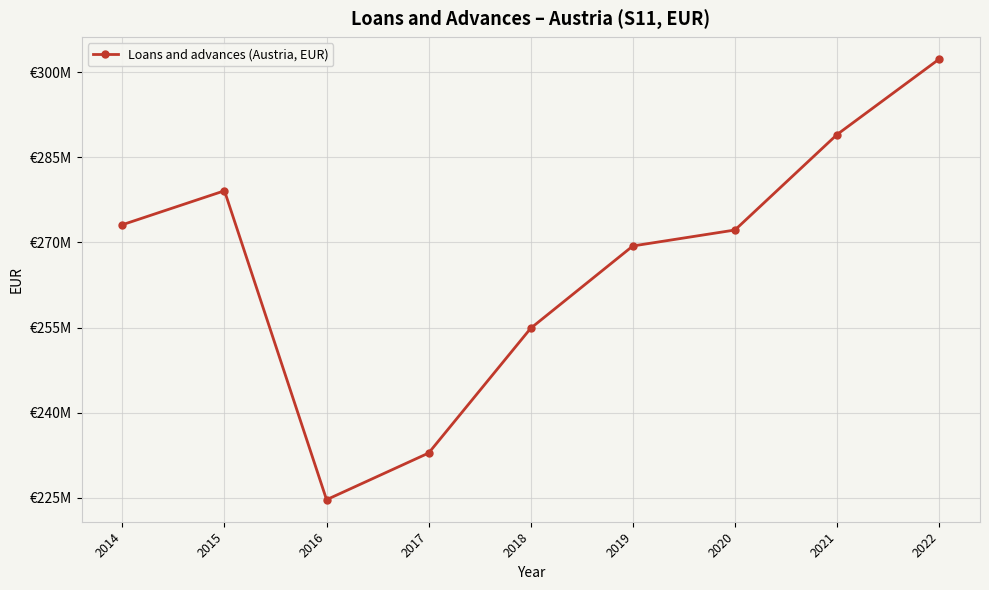

What is the value of the 8th point from the left?

289008444